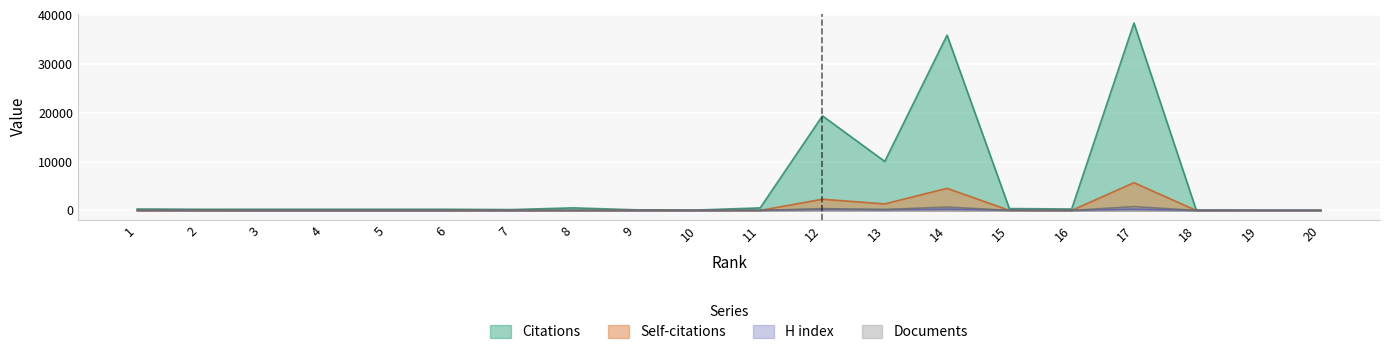

What is the spread (max minus min) of values at 1?

305